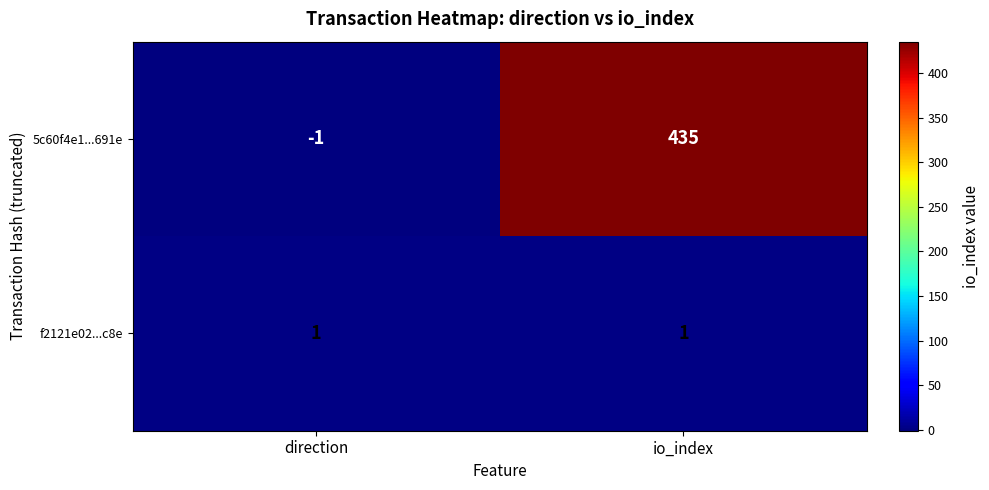

Is the value of 5c60f4e1...691e at direction greater than the value of f2121e02...c8e at io_index?

No